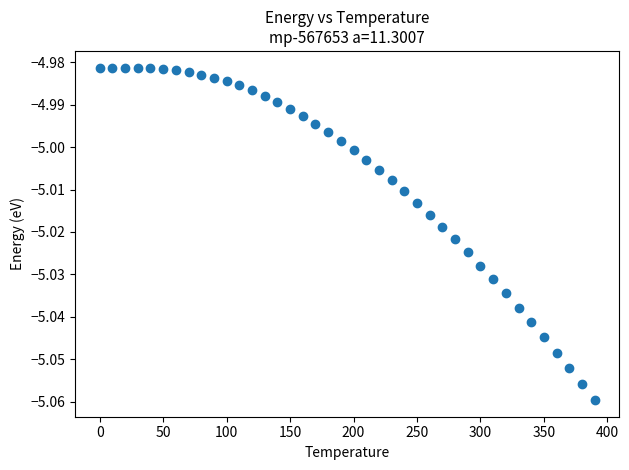

What is the range of X values (max minus min)?

390.0